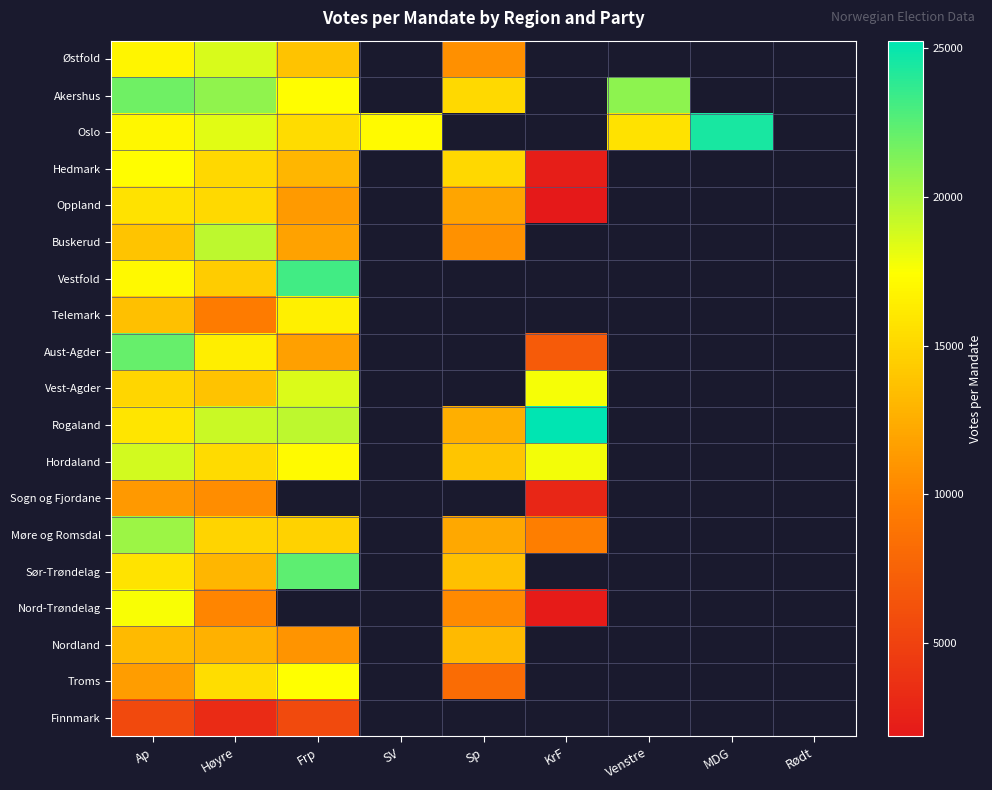

List the series in order of their peak value, lowest first.

Finnmark, Sogn og Fjordane, Nordland, Oppland, Telemark, Hedmark, Troms, Nord-Trøndelag, Vest-Agder, Østfold, Hordaland, Buskerud, Møre og Romsdal, Akershus, Aust-Agder, Sør-Trøndelag, Vestfold, Oslo, Rogaland